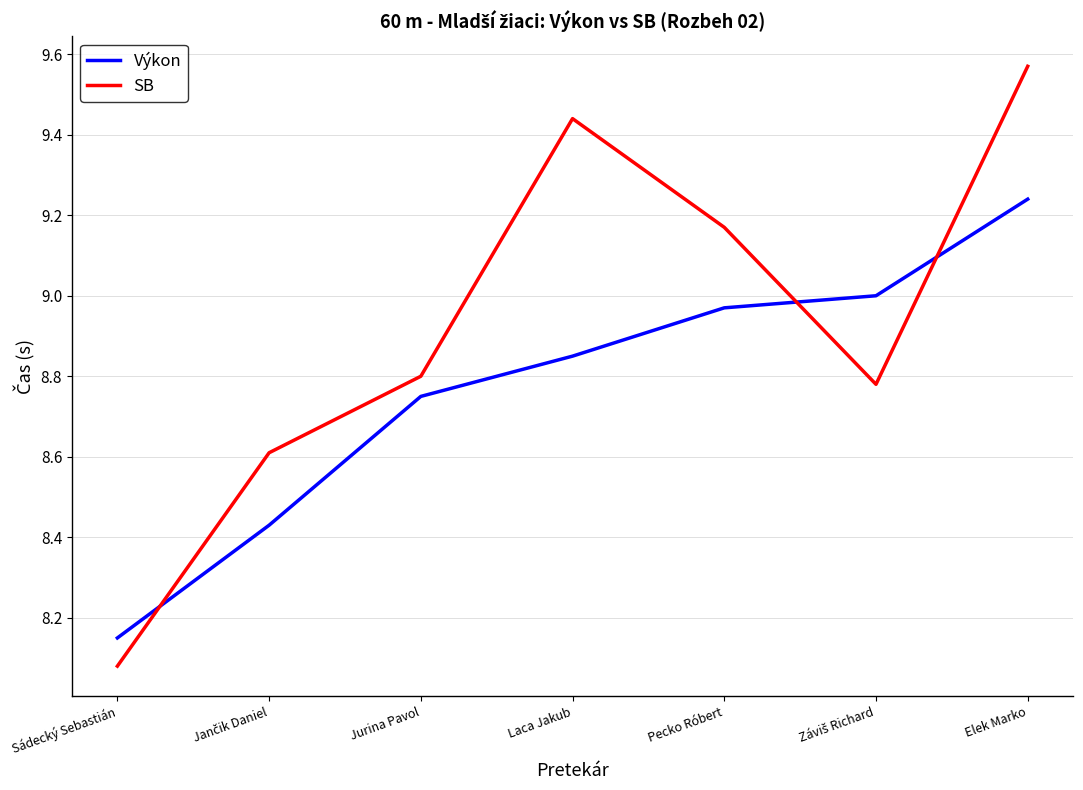

What are all the series names shown in the legend?

Výkon, SB